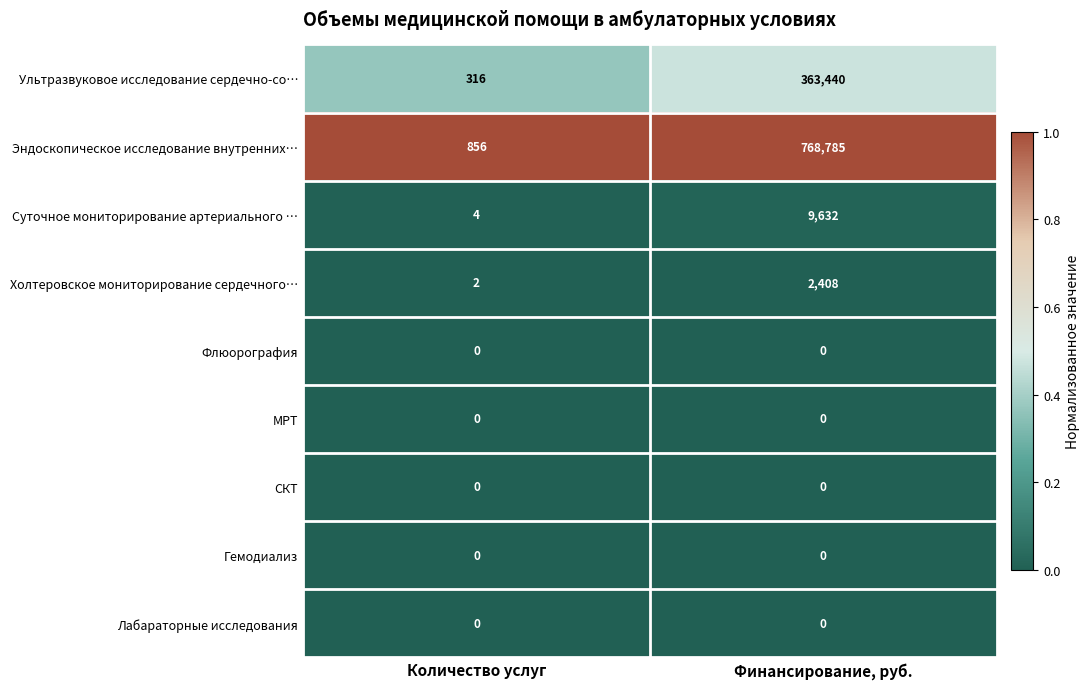

The value of Холтеровское мониторирование сердечного… at Количество услуг is 2. True or false?

True